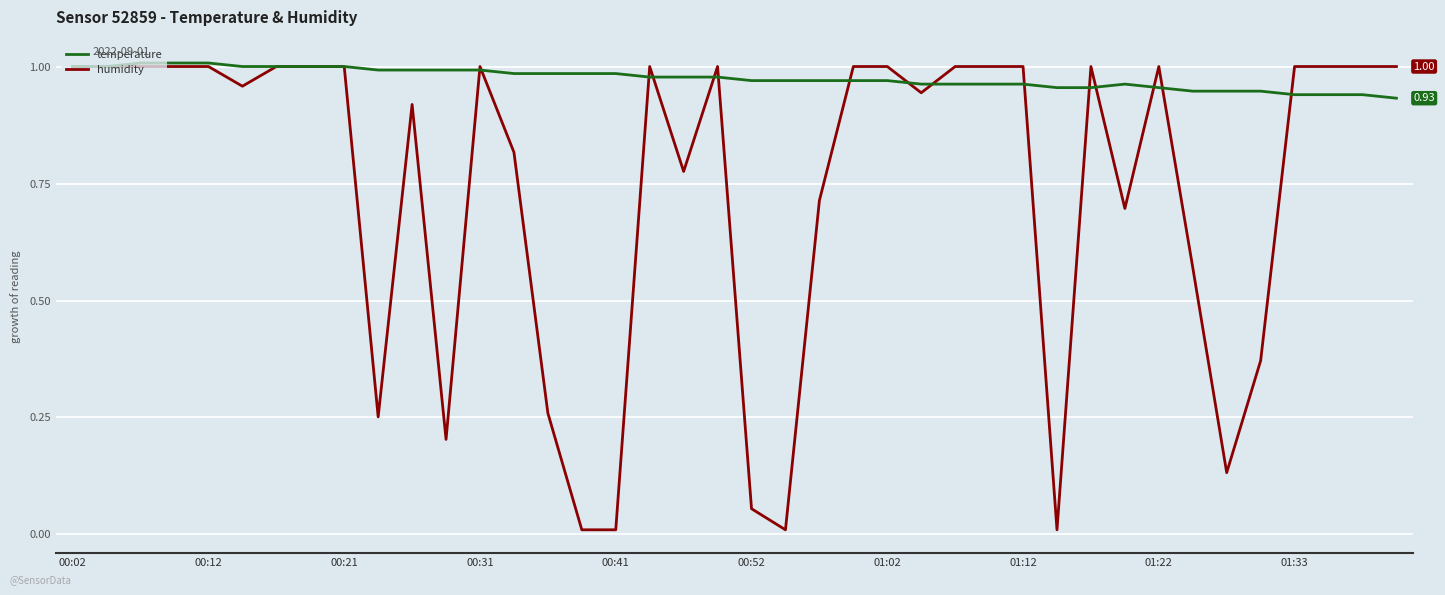

Rank the series by their average value, from highest to lowest.

temperature, humidity